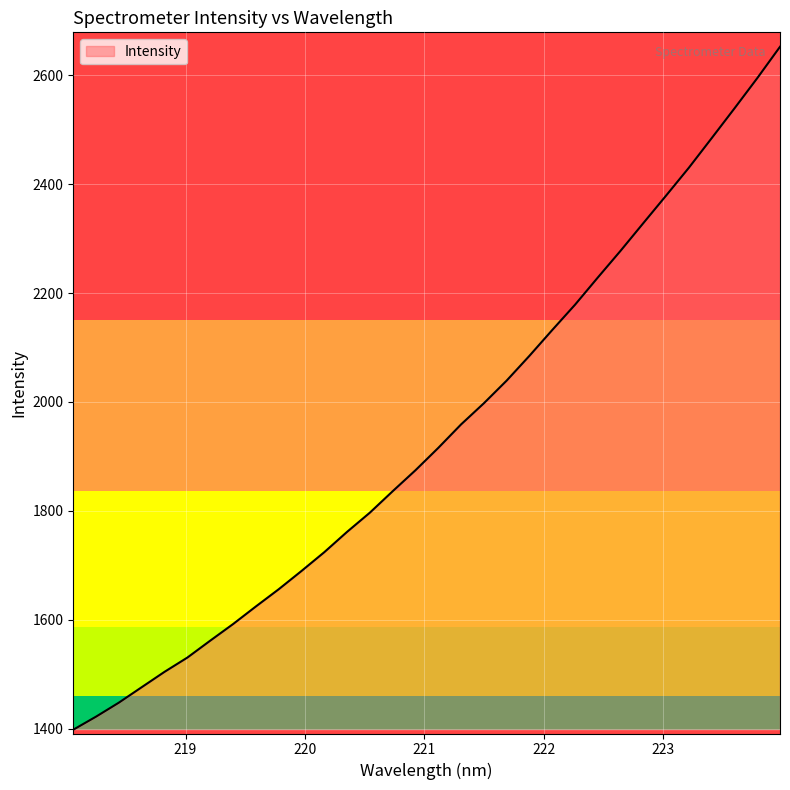

What is the maximum value shown in the chart?

2652.8